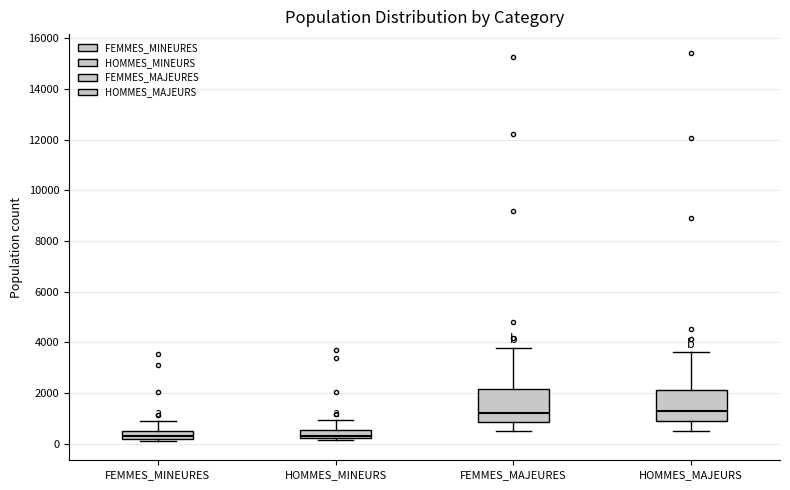

Where is the lower edge of the box for FEMMES_MAJEURES on the y-axis? The values are not printed on the chart, so give them approximately, as read against the axis.

800